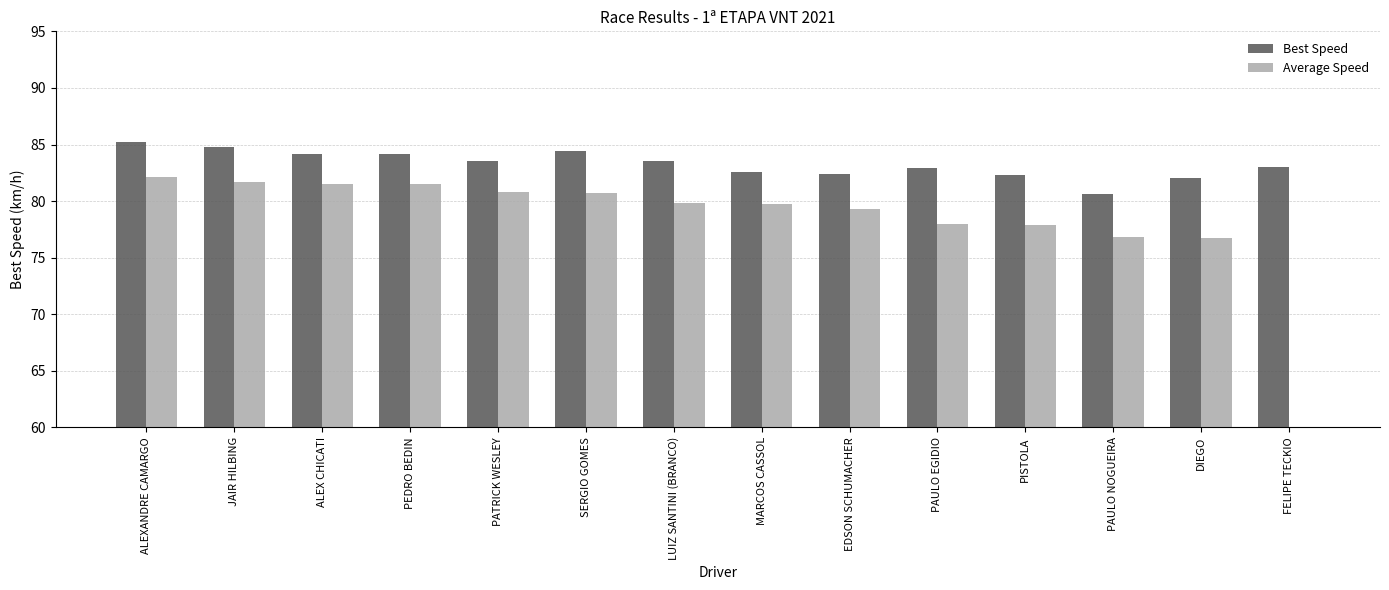

Between ALEX CHICATI and LUIZ SANTINI (BRANCO), which series saw the biggest shift?

Average Speed